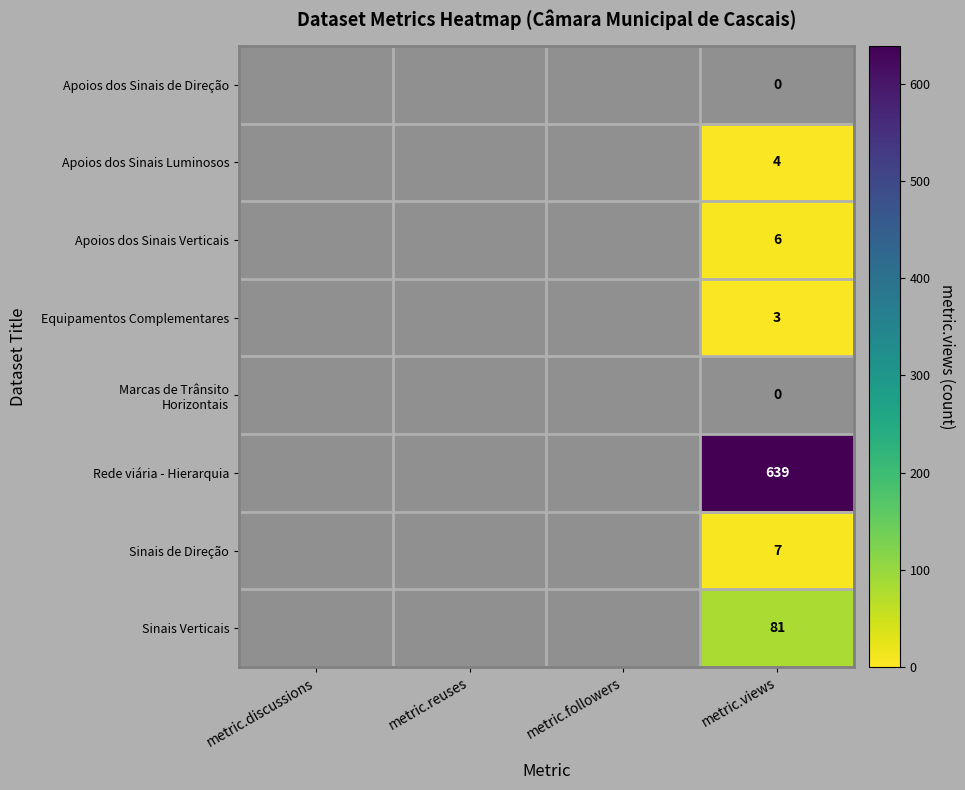

Is it true that Equipamentos Complementares equals 3 at metric.views?

True